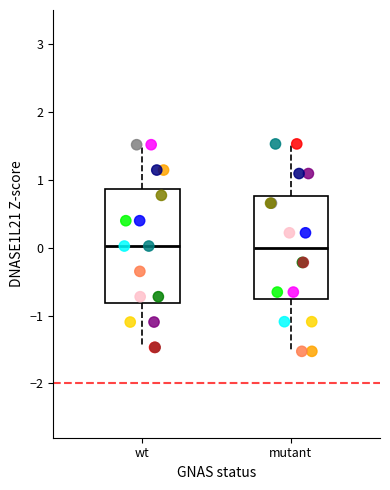

Reading left to right, read every box against the y-axis: the position of its median line, the range the box covers, and the ends of its whiskers. The values are not printed on the chart, so give them approximately, as read against the axis.

wt: median 0.0, box -0.8 to 0.9, whiskers -1.5 to 1.5
mutant: median 0.0, box -0.8 to 0.8, whiskers -1.5 to 1.5